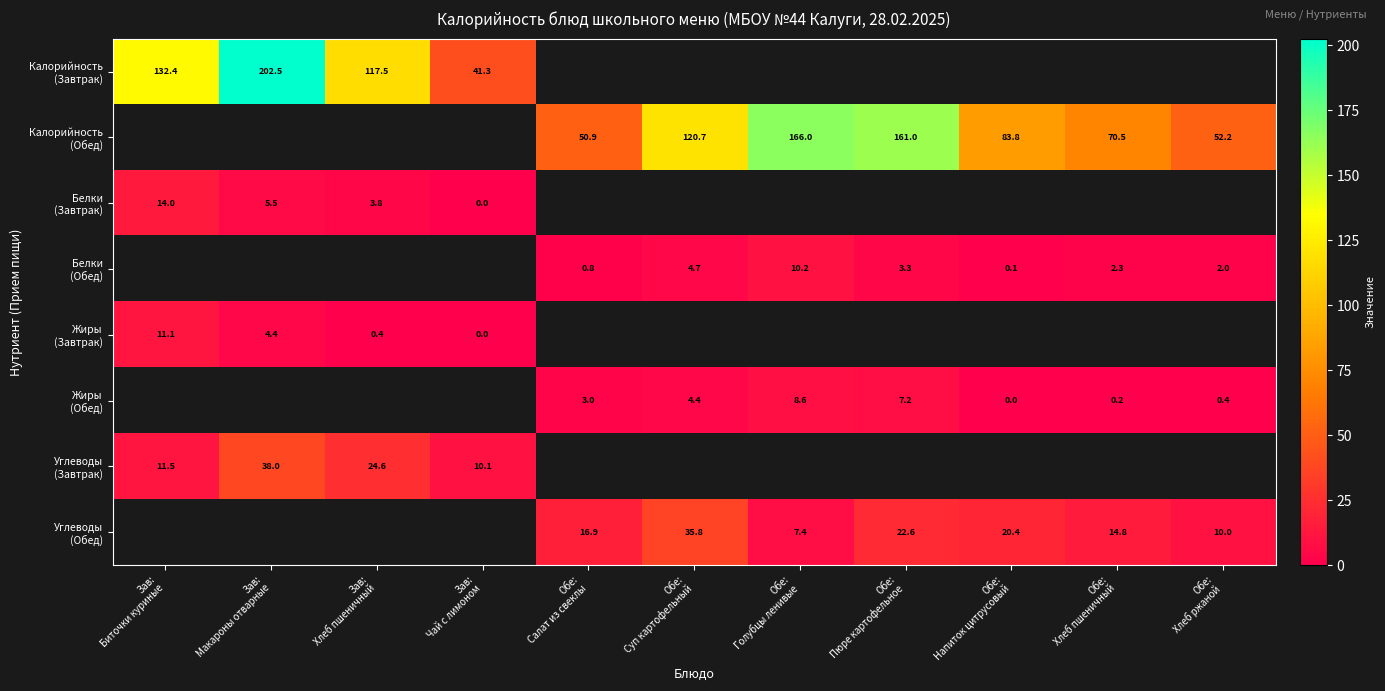

The value of Жиры (Обед) at Обе: Напиток цитрусовый is 0.0. True or false?

False